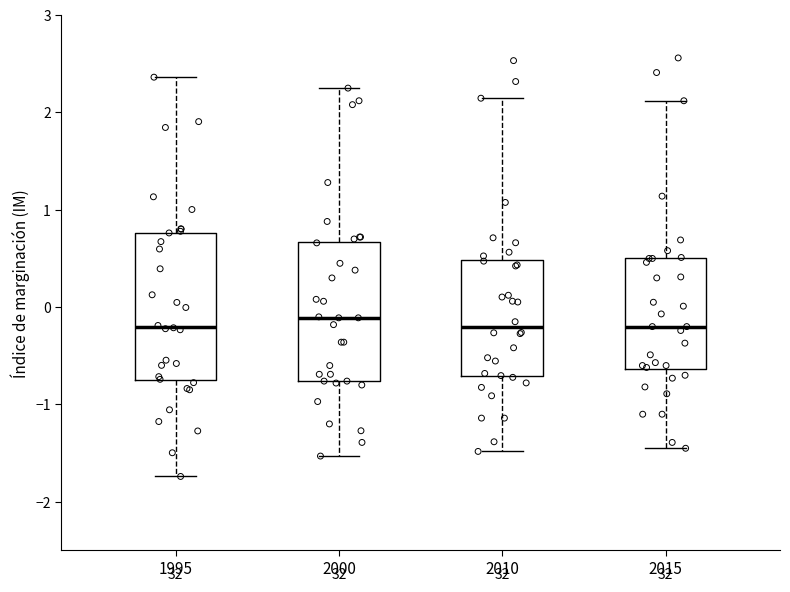

Where does the lower whisker of the box at x = 1995 end on the y-axis? The values are not printed on the chart, so give them approximately, as read against the axis.

-1.7